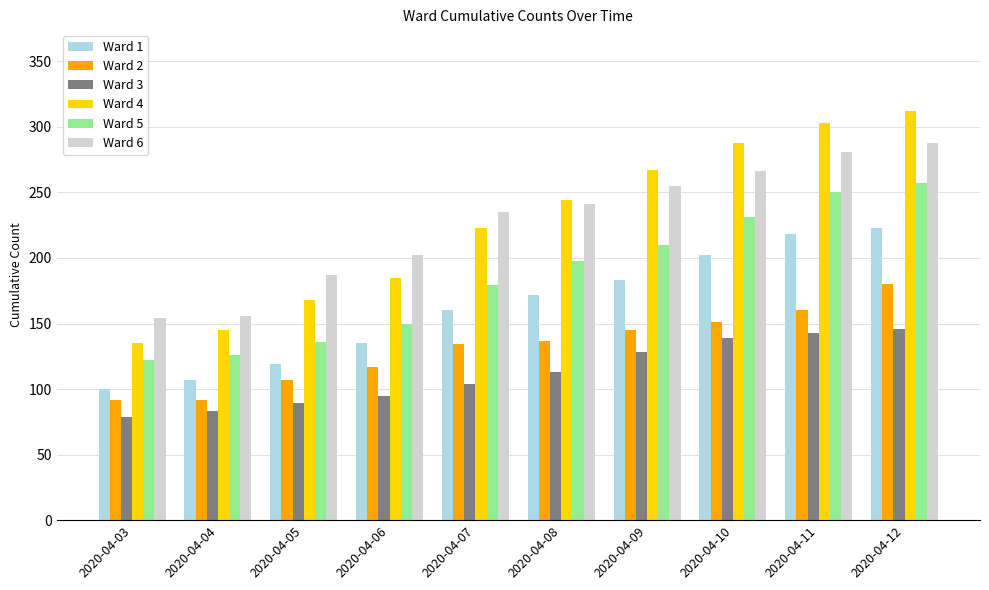

Which series has the widest spread of values?

Ward 4